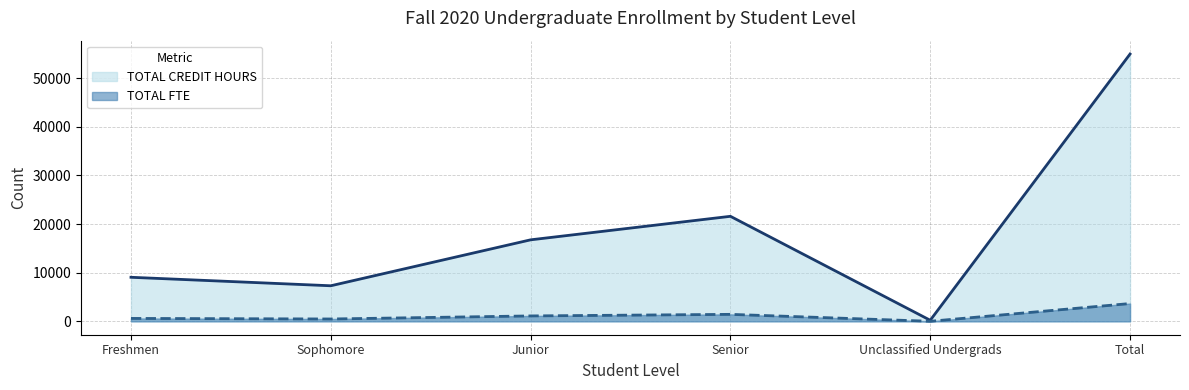

What is the difference between the maximum and minimum values in the TOTAL FTE series?

3648.8